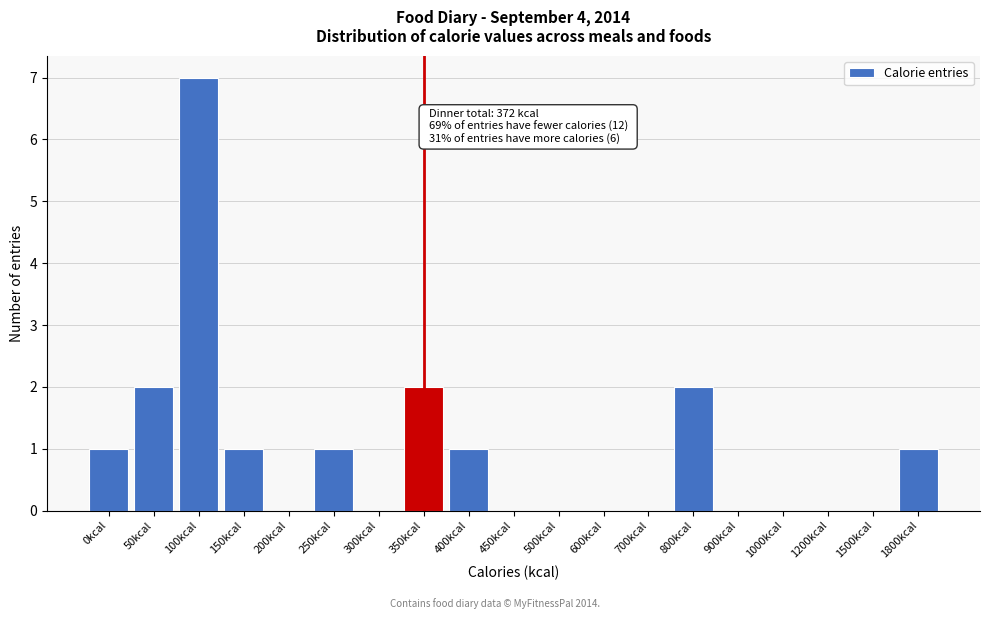

Reading left to right, list all the values displayed in this chart.

0kcal=1	50kcal=2	100kcal=7	150kcal=1	200kcal=0	250kcal=1	300kcal=0	350kcal=2	400kcal=1	450kcal=0	500kcal=0	600kcal=0	700kcal=0	800kcal=2	900kcal=0	1000kcal=0	1200kcal=0	1500kcal=0	1800kcal=1